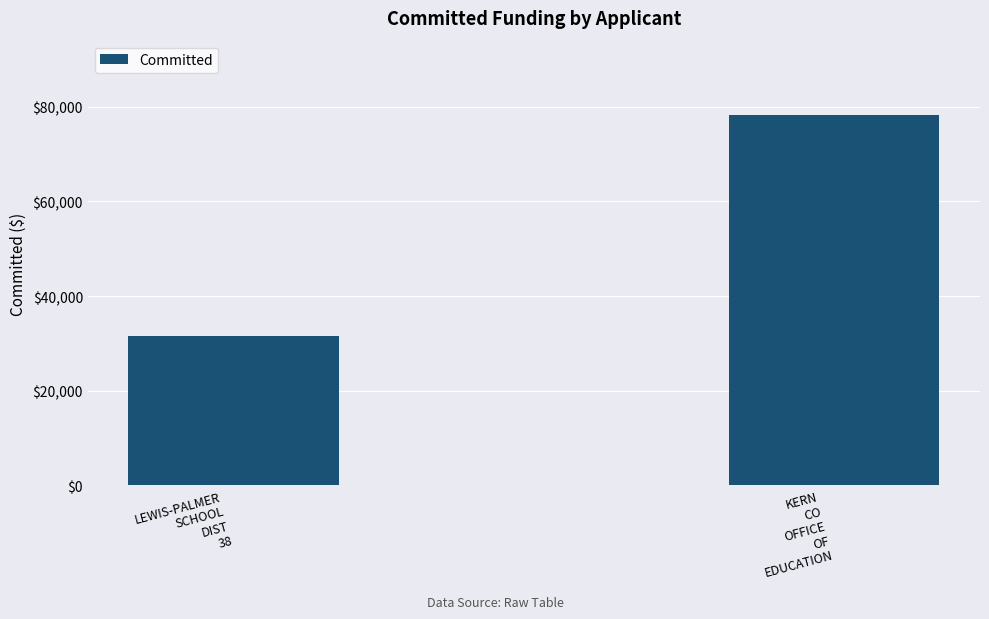

What is the label of the 1st bar from the left?

LEWIS-PALMER
SCHOOL
DIST
38